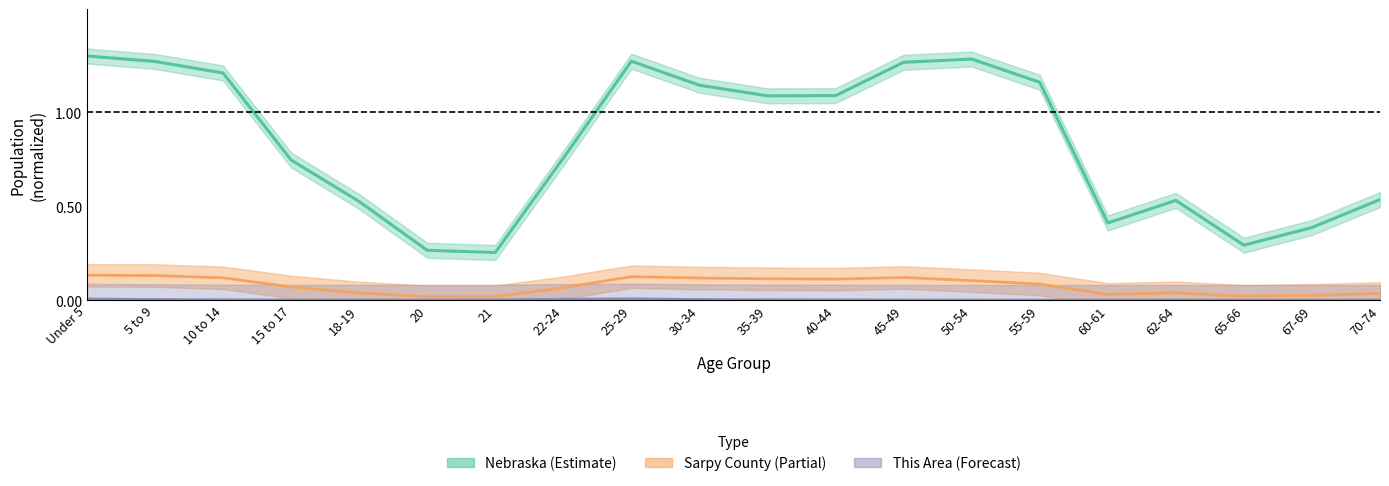

What is the average value of the Nebraska series?

0.8